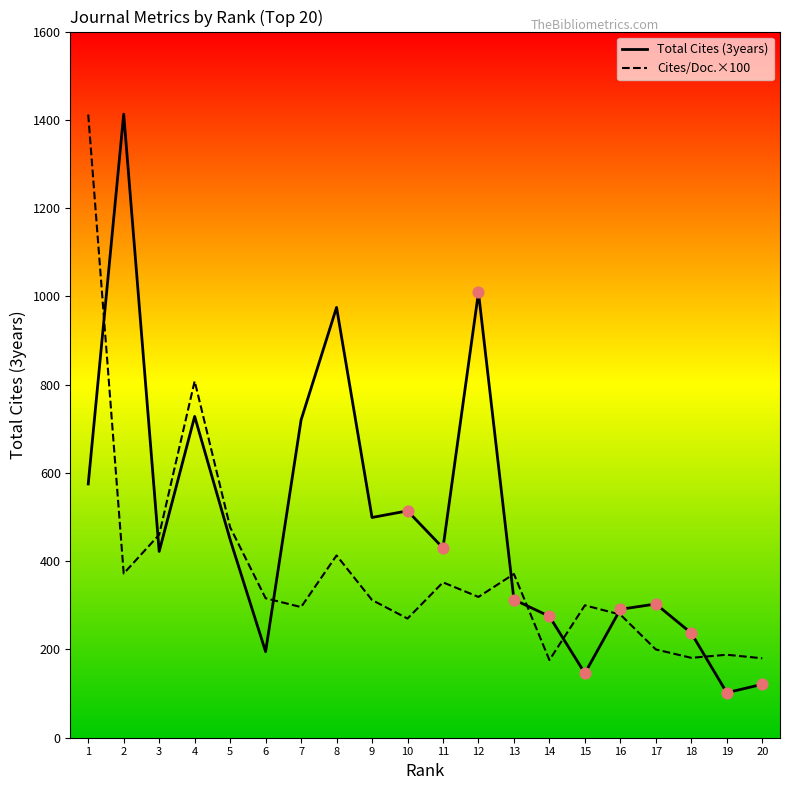

Which series changed the most between 12 and 17?

Total Cites (3years)